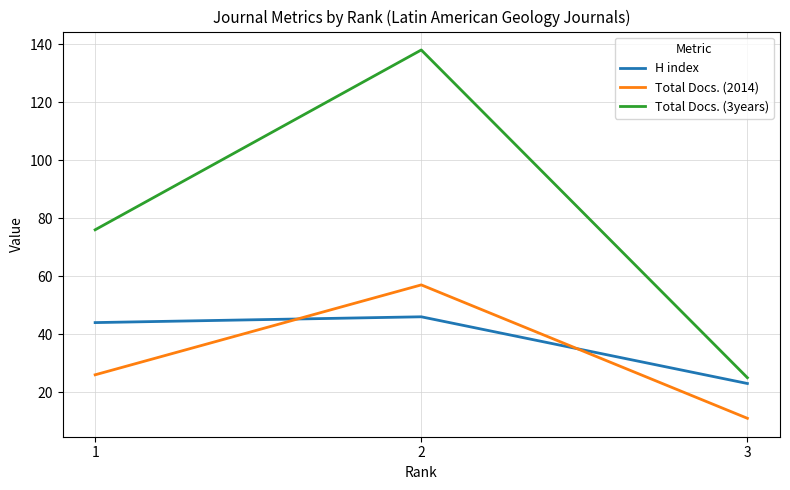

Between 2 and 3, which series saw the biggest shift?

Total Docs. (3years)